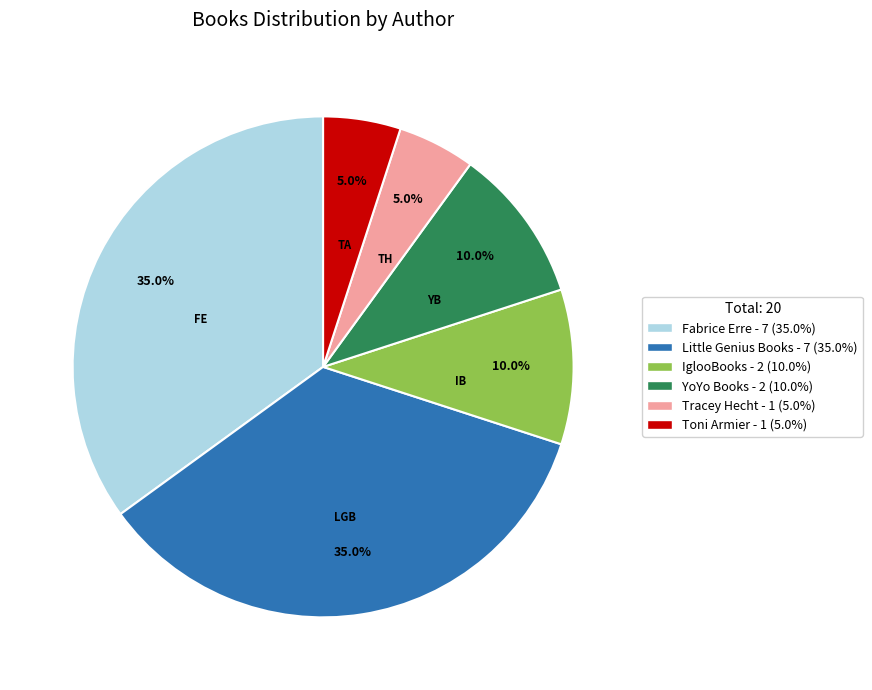

Approximately how many times larger is the value at Little Genius Books - 7 (35.0%) compared to Toni Armier - 1 (5.0%)?

7.0